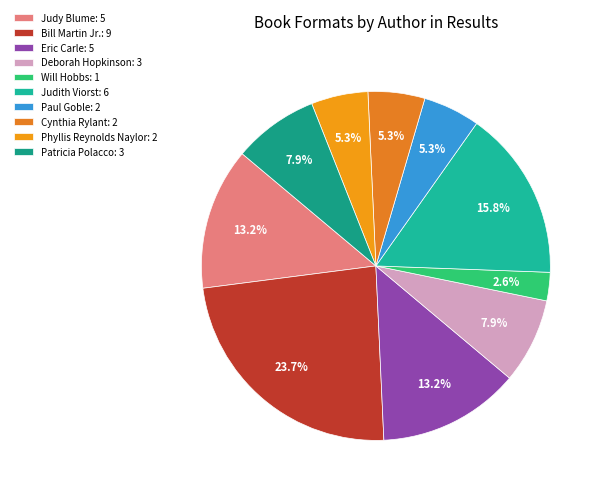

What is the ratio of the value at Phyllis Reynolds Naylor to the value at Judith Viorst?

0.3